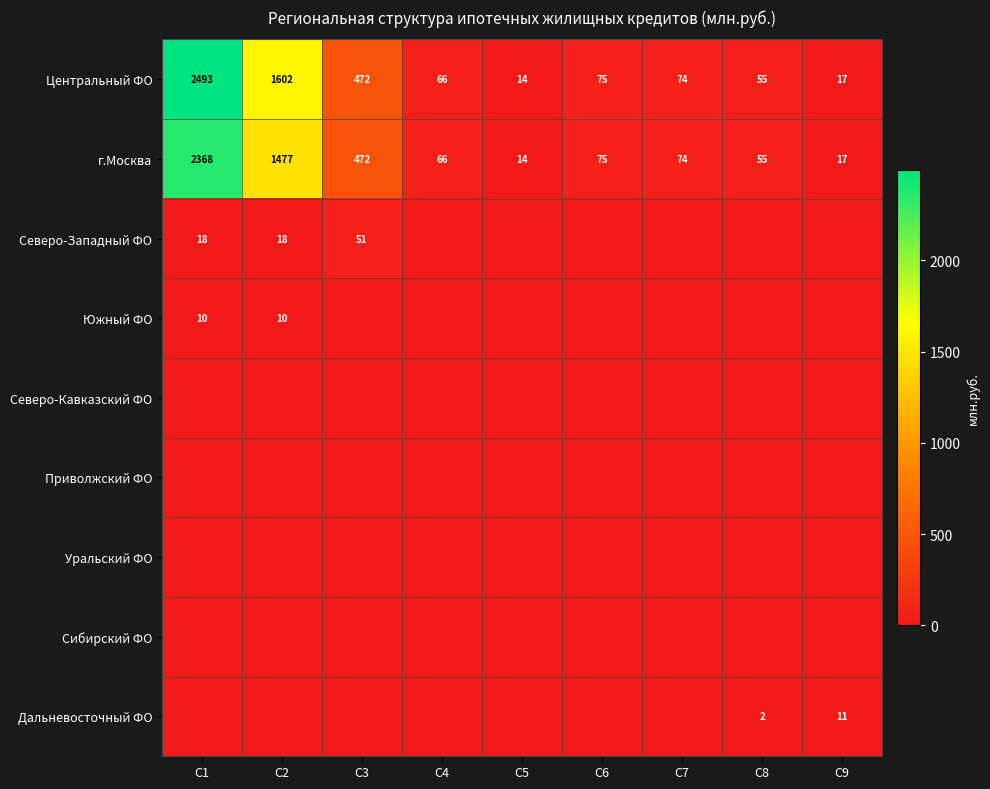

What is the sum of all Центральный ФО values?

4868